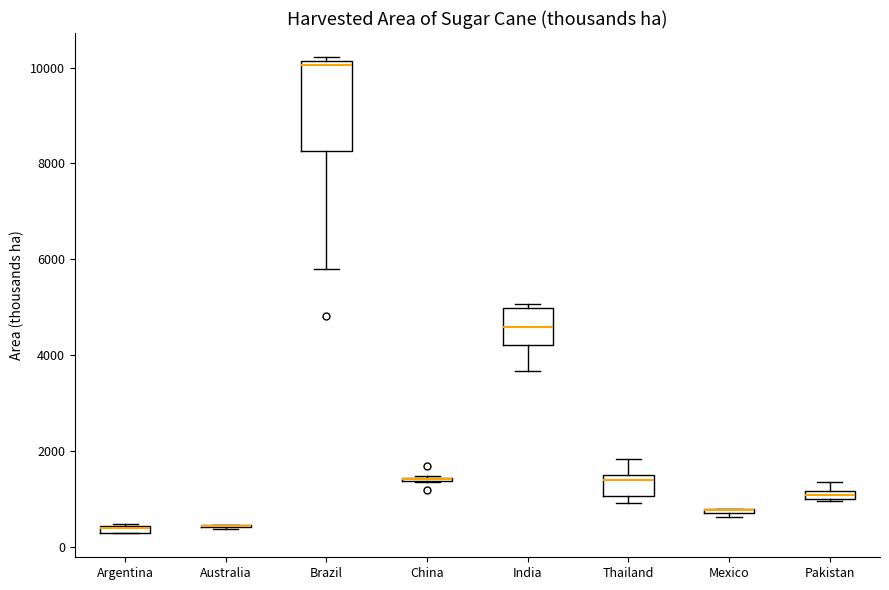

Where does the lower whisker of the box for Brazil end on the y-axis? The values are not printed on the chart, so give them approximately, as read against the axis.

5800